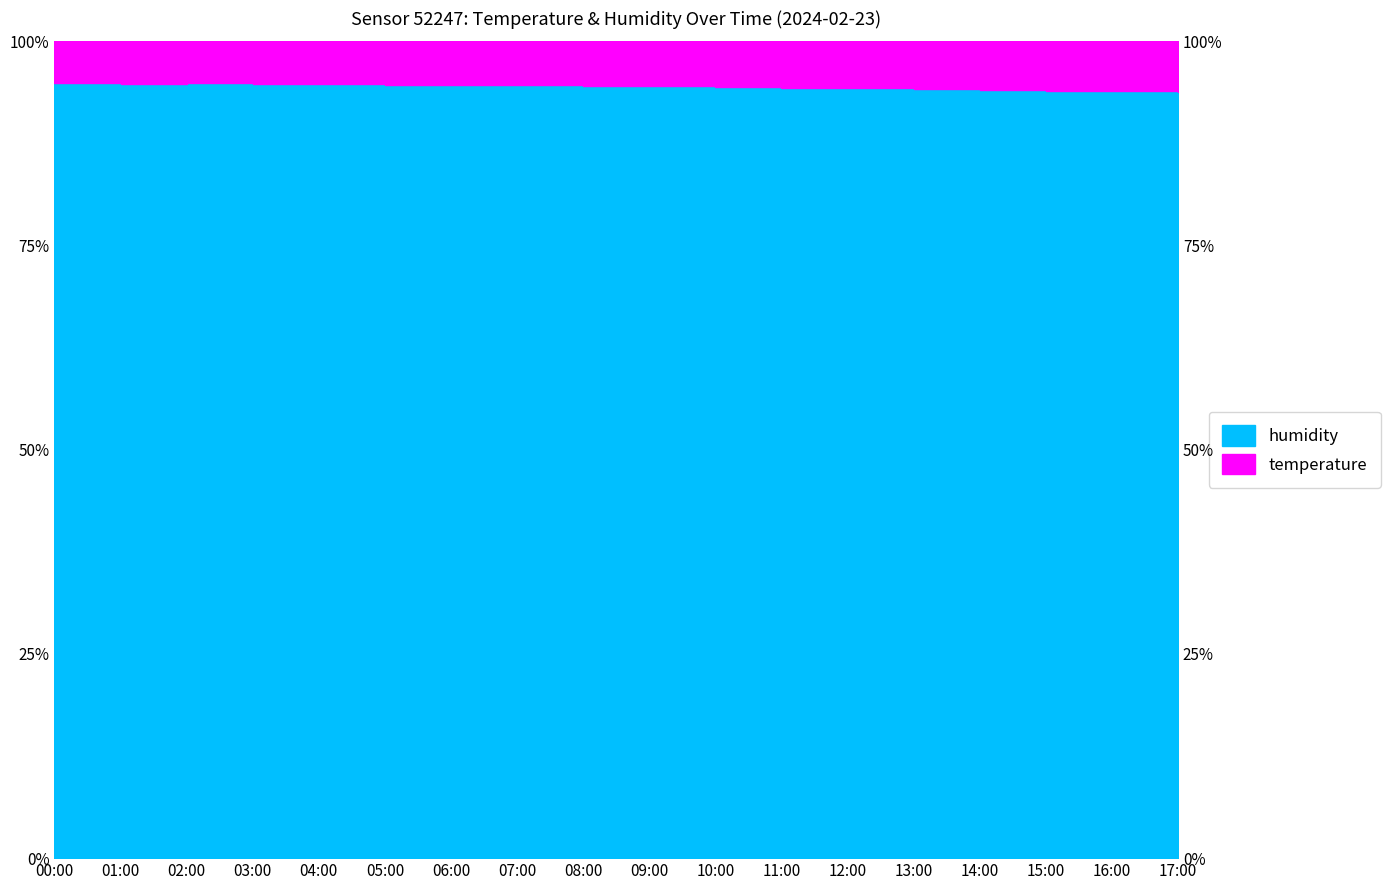

What is the value of the 14th point from the left?

94.2